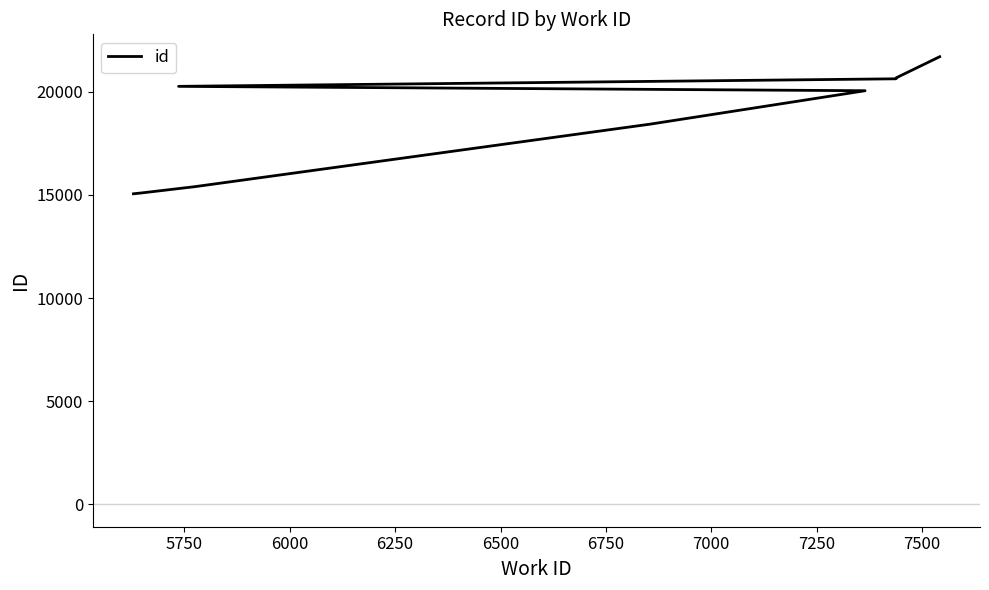

Reading left to right, transcribe all the data shown in this chart.

15056	15101	15402	18432	20052	20264	20630	20646	20679	21701